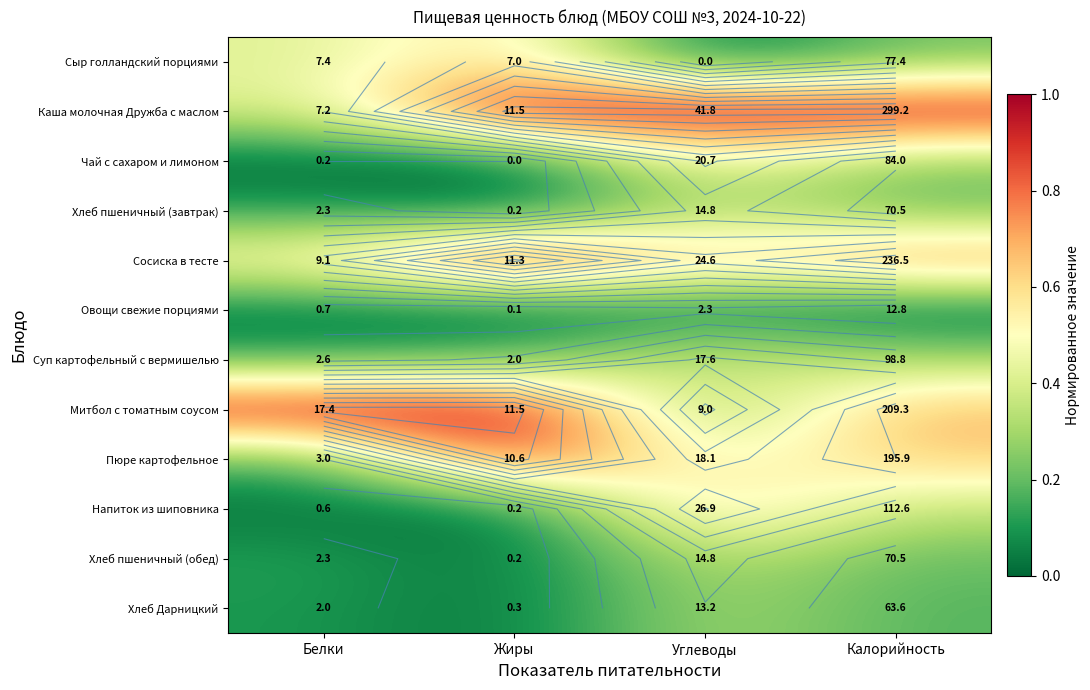

How many data points does each series have?

4